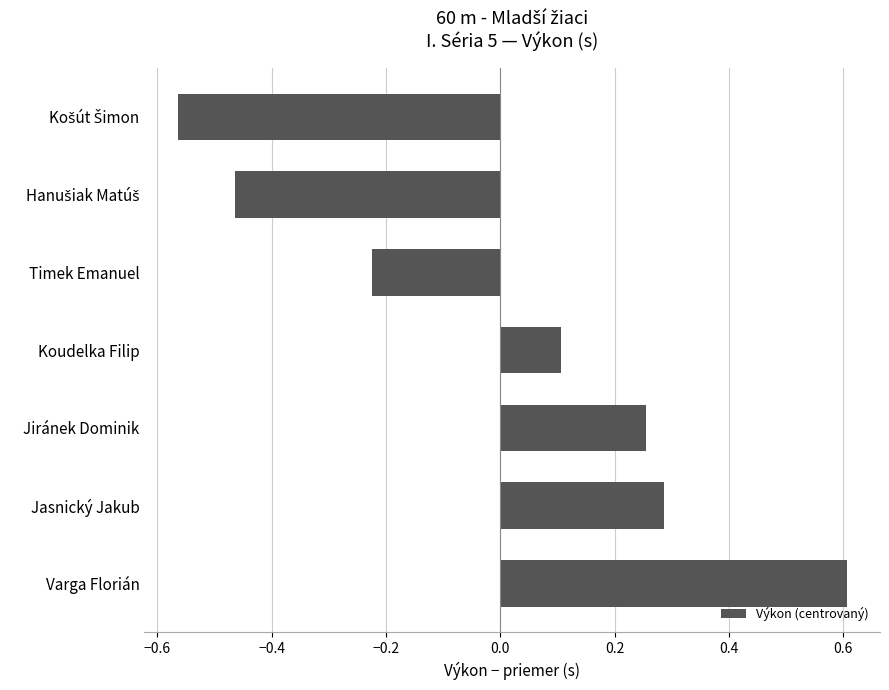

The value at Koudelka Filip is 0.1. True or false?

True